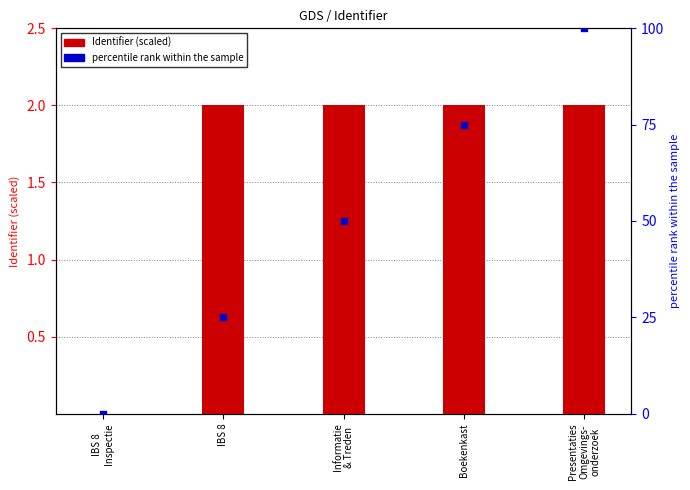

What is the total value across all series at Boekenkast?

77.0